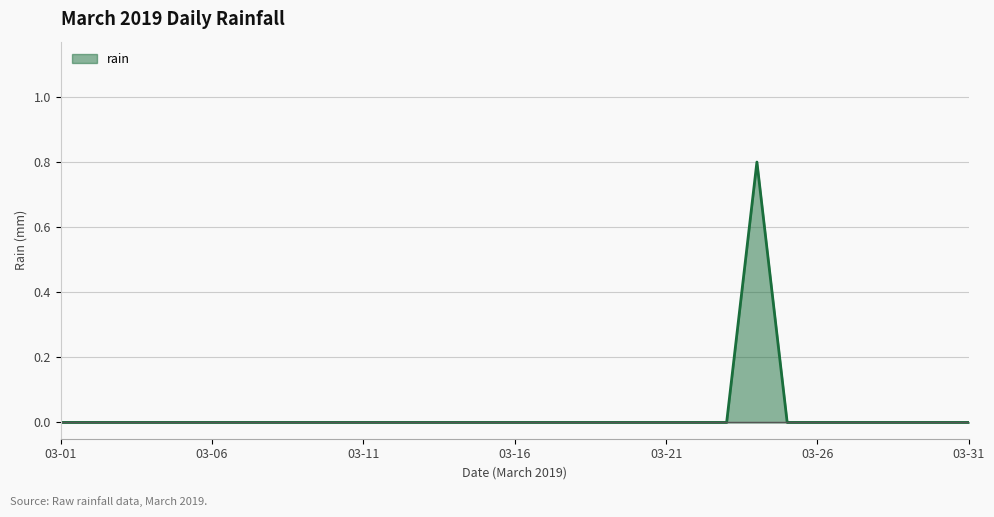

Does the chart have visible grid lines?

Yes